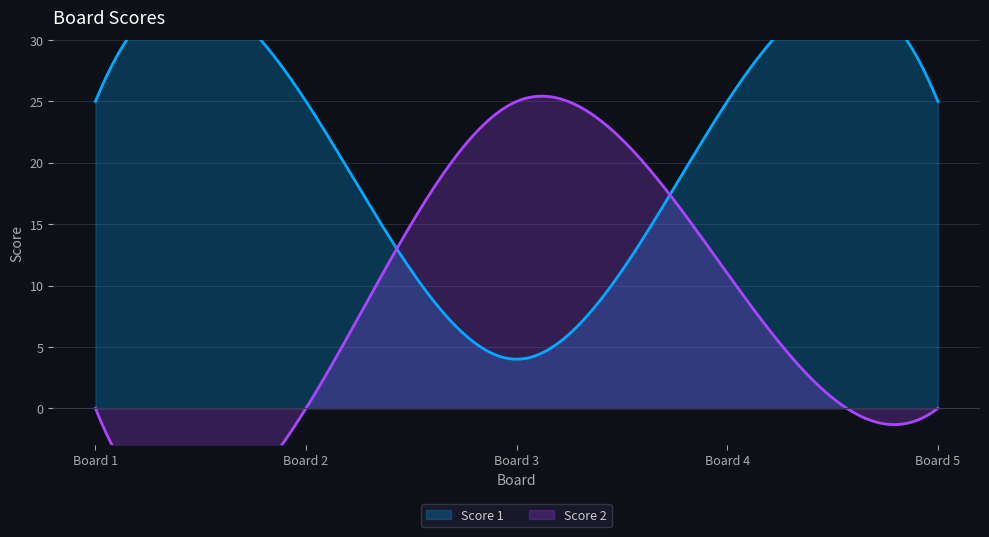

True or false: Score 2 has more than 1 interior local peaks.

False